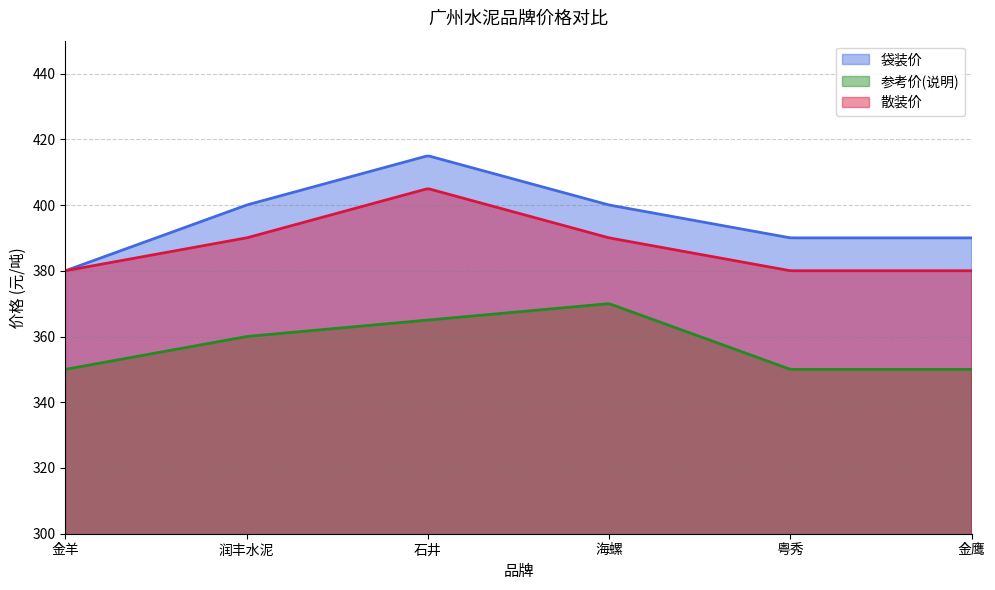

List the series in order of their peak value, highest first.

袋装价, 散装价, 参考价(说明)